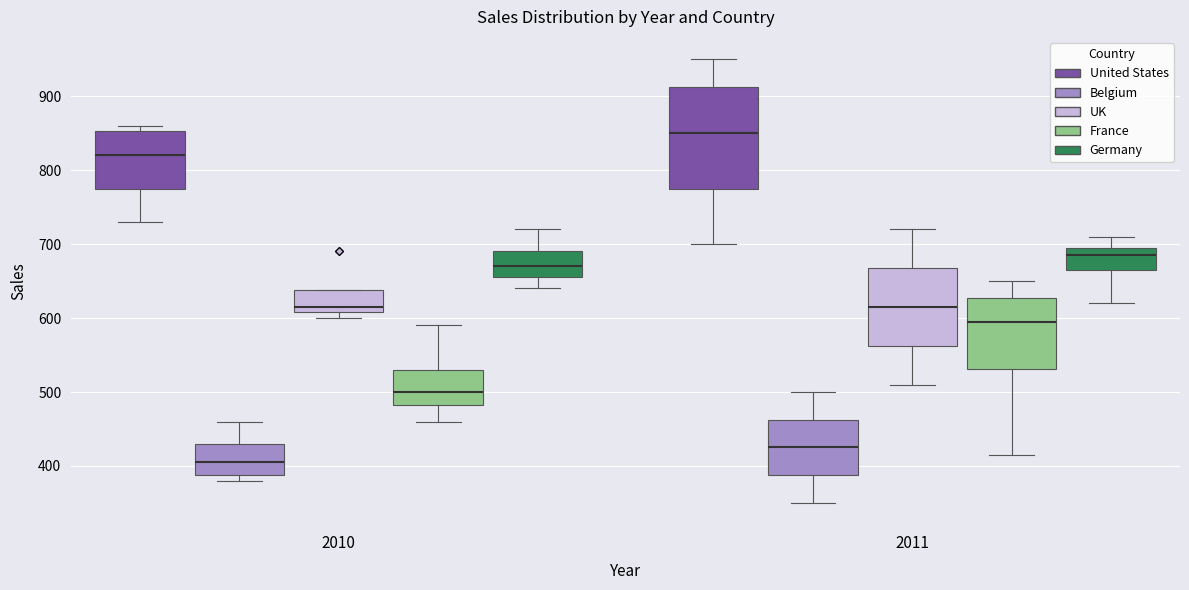

Reading left to right, read every box against the y-axis: the position of its median line, the range the box covers, and the ends of its whiskers. The values are not printed on the chart, so give them approximately, as read against the axis.

2010 (United States): median 820, box 780 to 850, whiskers 730 to 860
2010 (Belgium): median 410, box 390 to 430, whiskers 380 to 460
2010 (UK): median 620, box 610 to 640, whiskers 600 to 640
2010 (France): median 500, box 480 to 530, whiskers 460 to 590
2010 (Germany): median 670, box 660 to 690, whiskers 640 to 720
2011 (United States): median 850, box 780 to 910, whiskers 700 to 950
2011 (Belgium): median 430, box 390 to 460, whiskers 350 to 500
2011 (UK): median 620, box 560 to 670, whiskers 510 to 720
2011 (France): median 600, box 530 to 630, whiskers 420 to 650
2011 (Germany): median 690, box 670 to 700, whiskers 620 to 710